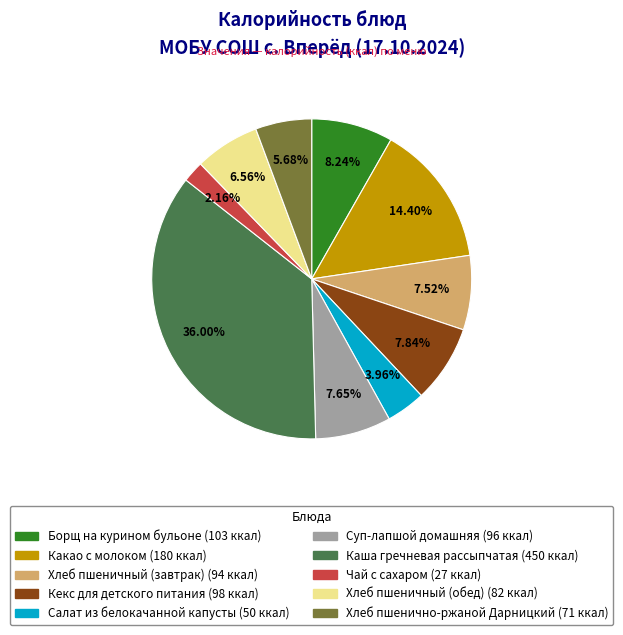

Which category has the biggest portion of the pie?

Каша гречневая рассыпчатая